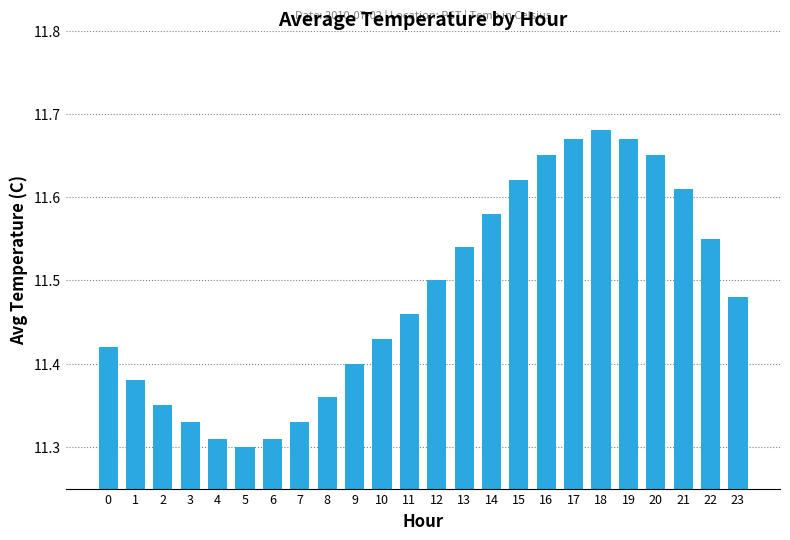

What is the ratio of the value at 11 to the value at 21?

1.0